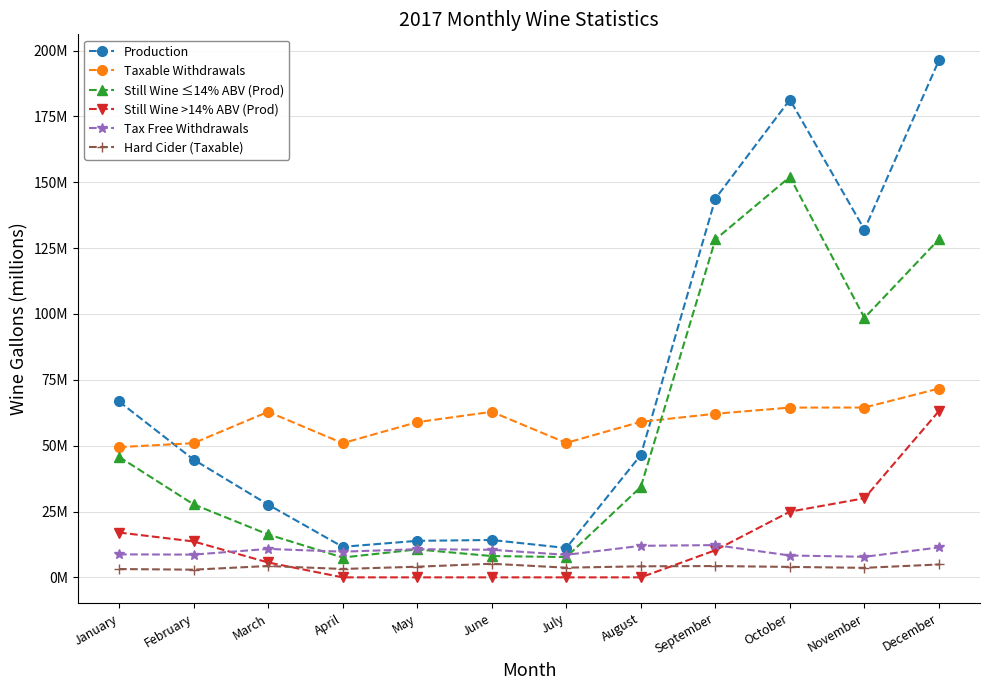

True or false: Hard Cider (Taxable) has more than 1 points higher than both neighbors.

True